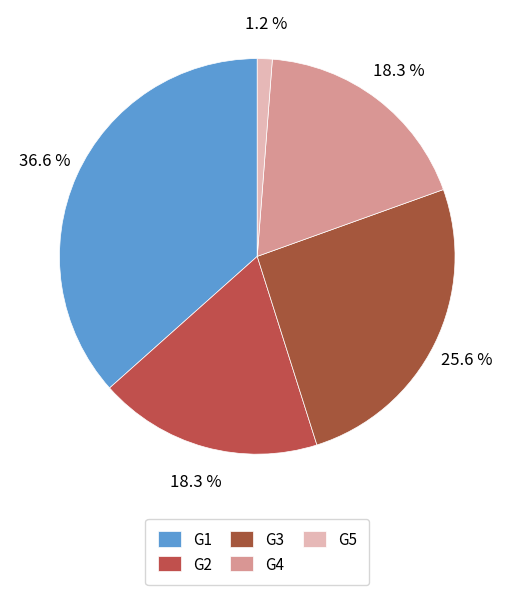

To the nearest percent, what is the average slice percentage?

20%